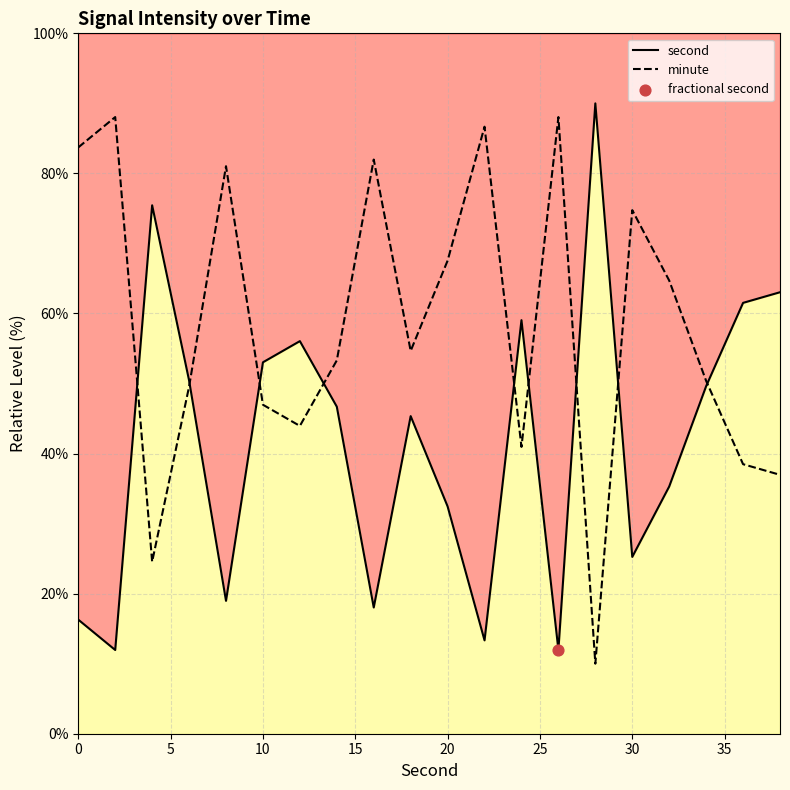

Which series has the largest total across all categories?

minute